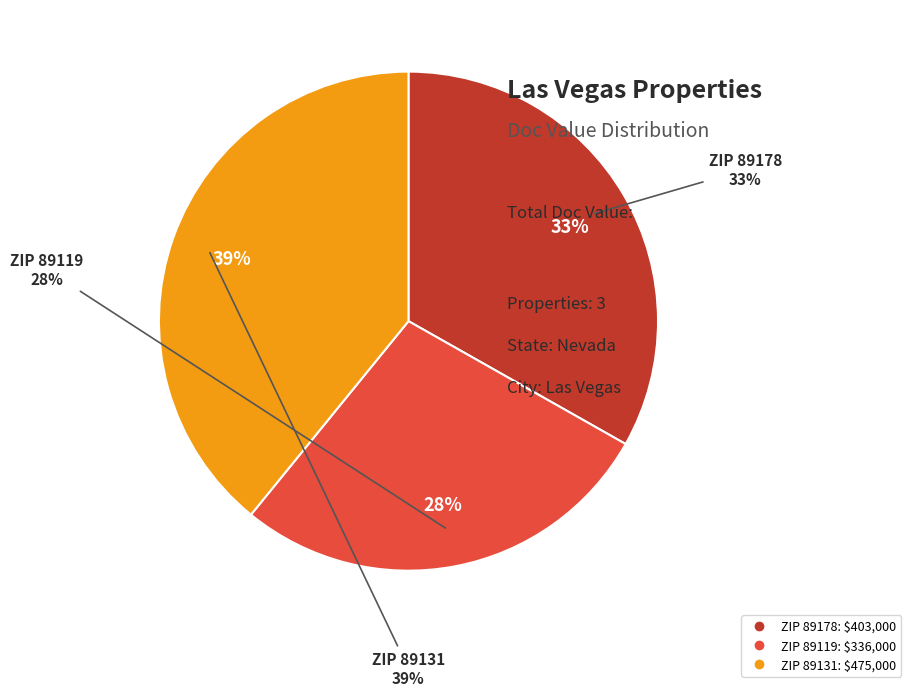

Combined, what portion of the pie is 89131 and 89119?

66.8%